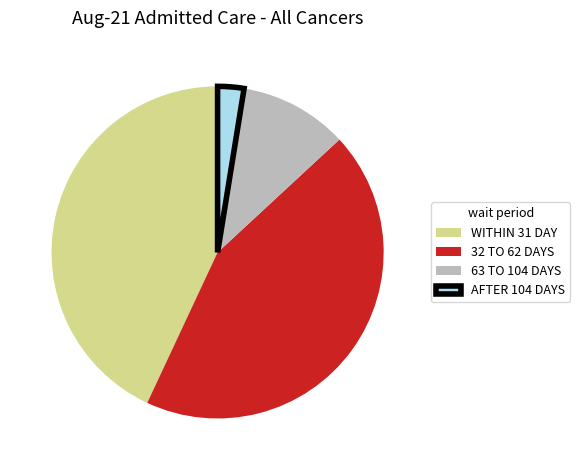

What is the ratio of the value at 63 TO 104 DAYS to the value at AFTER 104 DAYS?

4.1